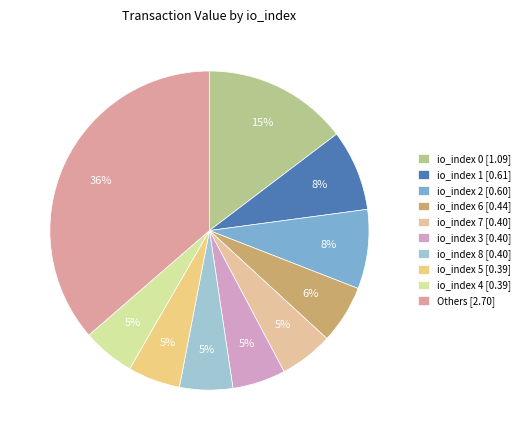

What is the largest slice in the pie chart?

Others [2.70]